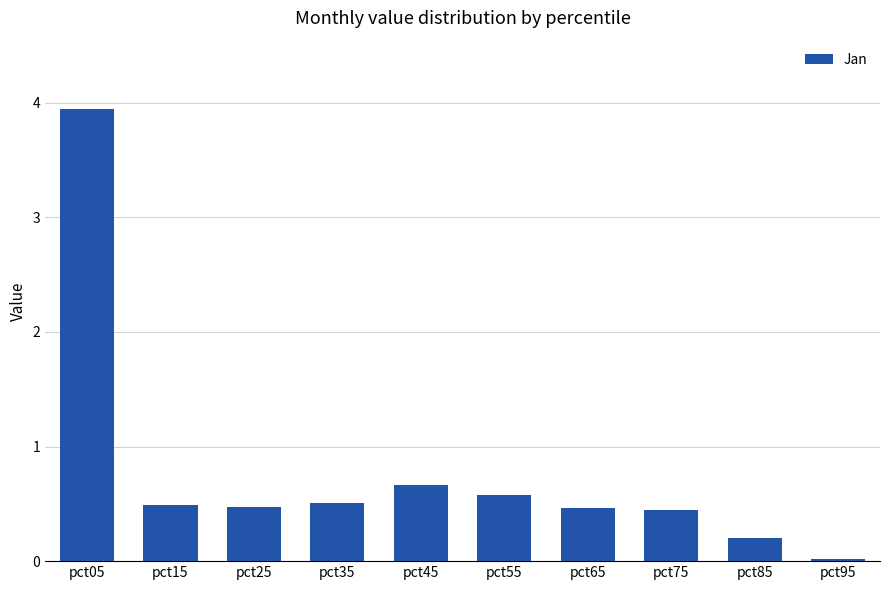

What is the sum of all values?

7.8